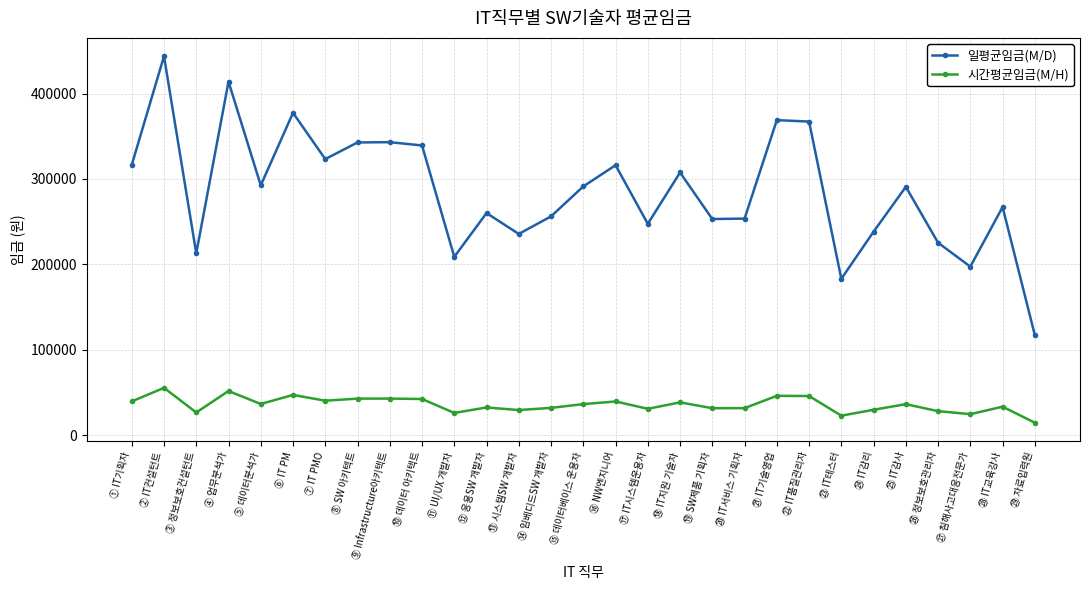

Which series has the widest spread of values?

일평균임금(M/D)